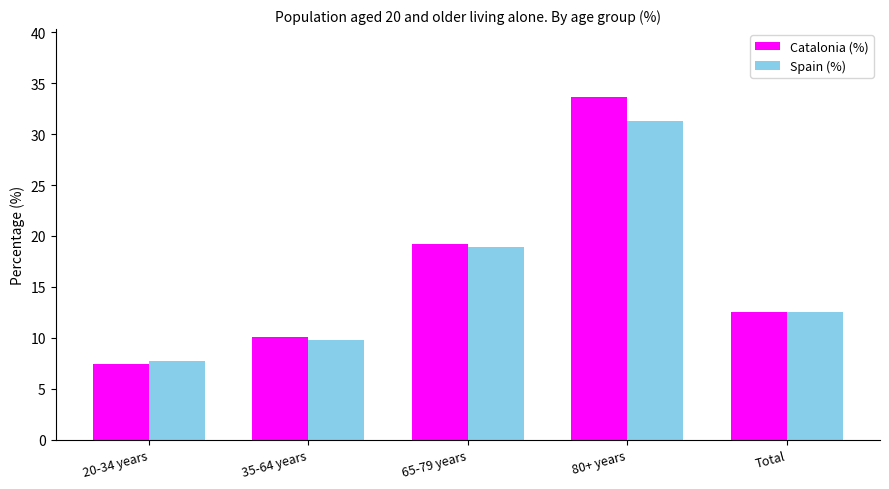

What is the label of the 1st bar from the left?

20-34 years